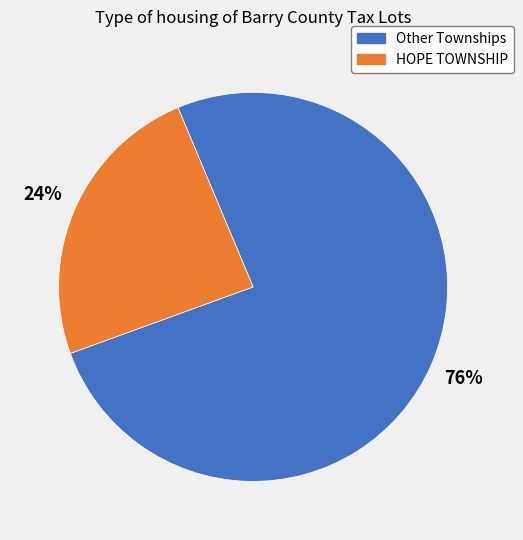

Is there a majority slice in this chart?

Yes